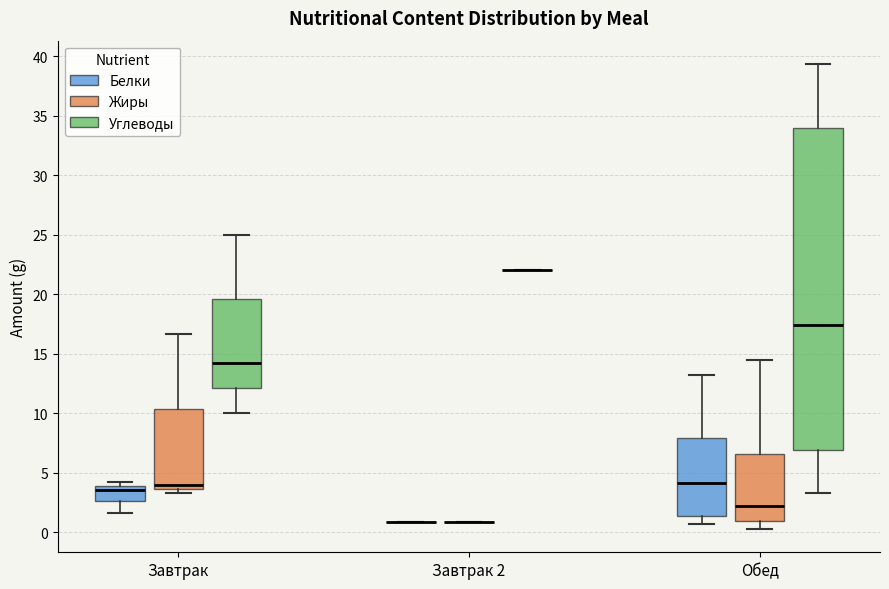

Reading left to right, transcribe this box plot: for each box, give where its median line is, the range the box spans, and where its two whiskers end, as read against the y-axis. The values are not printed on the chart, so give them approximately, as read against the axis.

Завтрак (Белки): median 3.5, box 2.5 to 4.0, whiskers 1.5 to 4.5
Завтрак (Жиры): median 4.0, box 3.5 to 10.5, whiskers 3.5 (just below the box's lower edge) to 16.5
Завтрак (Углеводы): median 14.0, box 12.0 to 19.5, whiskers 10.0 to 25.0
Завтрак 2 (Белки): box collapsed to a line at 1.0, whiskers 1.0 to 1.0
Завтрак 2 (Жиры): box collapsed to a line at 1.0, whiskers 1.0 to 1.0
Завтрак 2 (Углеводы): box collapsed to a line at 22.0, whiskers 22.0 to 22.0
Обед (Белки): median 4.0, box 1.5 to 8.0, whiskers 0.5 to 13.0
Обед (Жиры): median 2.0, box 1.0 to 6.5, whiskers 0.5 to 14.5
Обед (Углеводы): median 17.5, box 7.0 to 34.0, whiskers 3.5 to 39.5